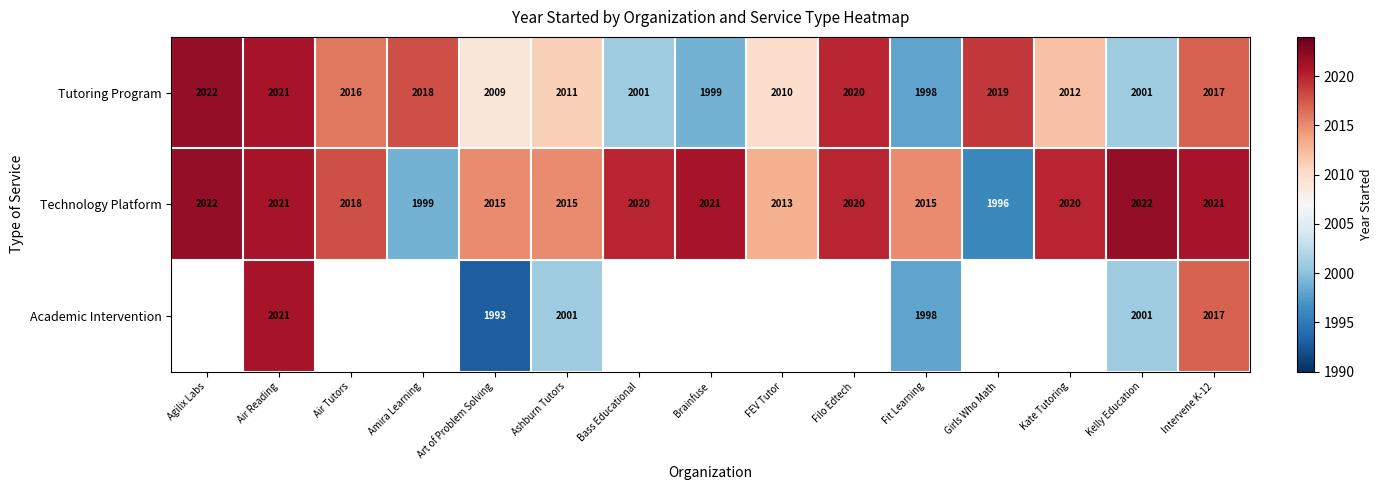

What is the spread (max minus min) of values at Art of Problem Solving?

22